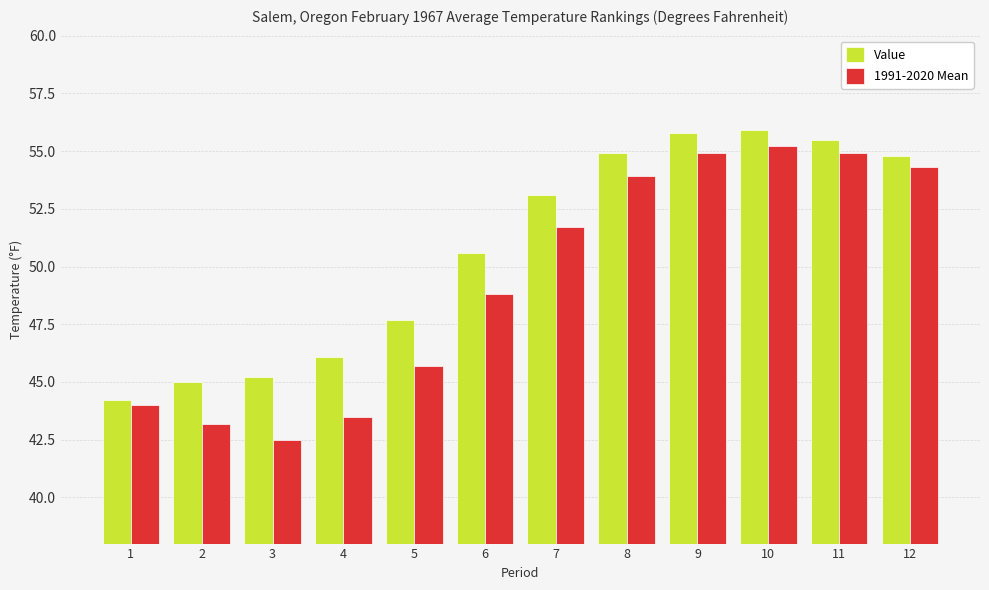

Reading left to right, extract all data points from this chart.

Value: 1=44.2	2=45.0	3=45.2	4=46.1	5=47.7	6=50.6	7=53.1	8=54.9	9=55.8	10=55.9	11=55.5	12=54.8
1991-2020 Mean: 1=44.0	2=43.2	3=42.5	4=43.5	5=45.7	6=48.8	7=51.7	8=53.9	9=54.9	10=55.2	11=54.9	12=54.3